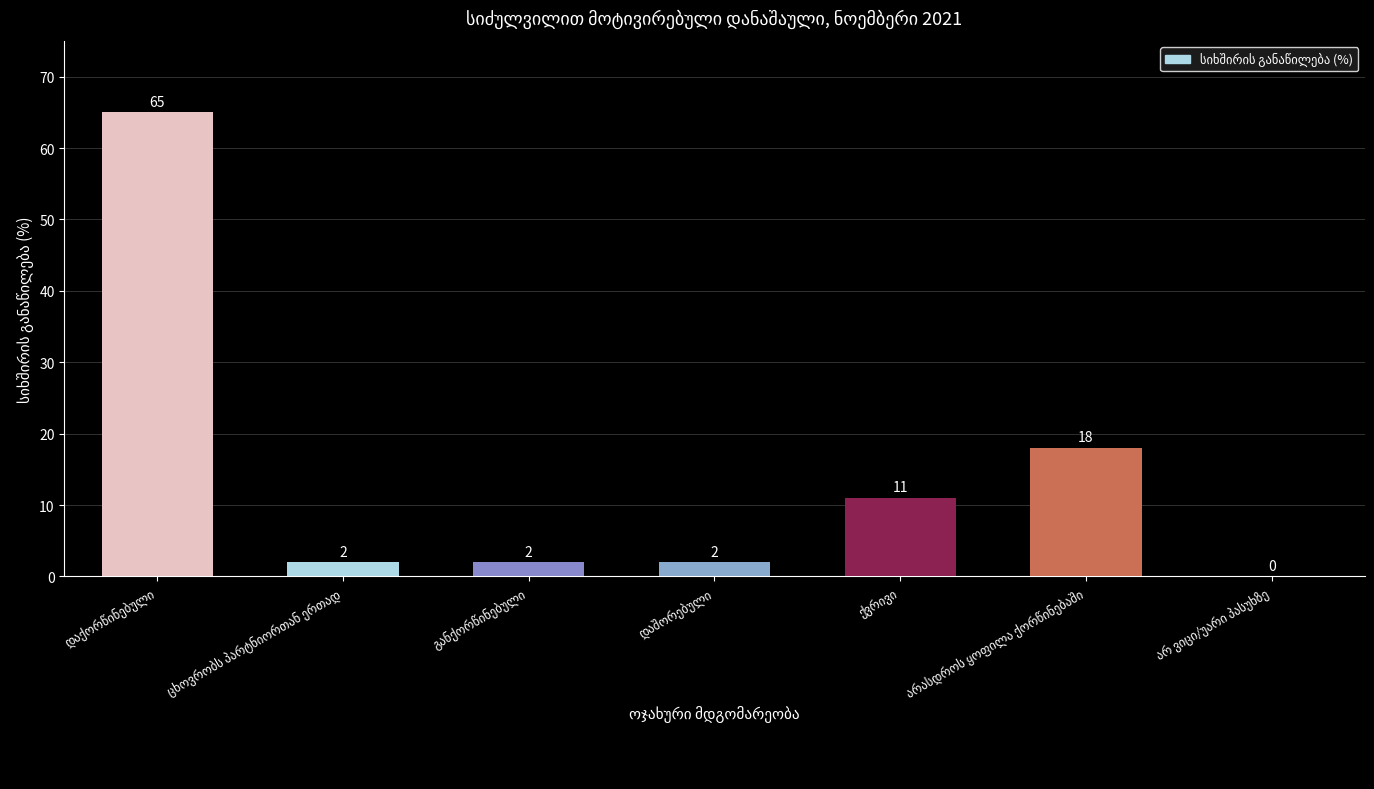

What is the sum of all values?

100